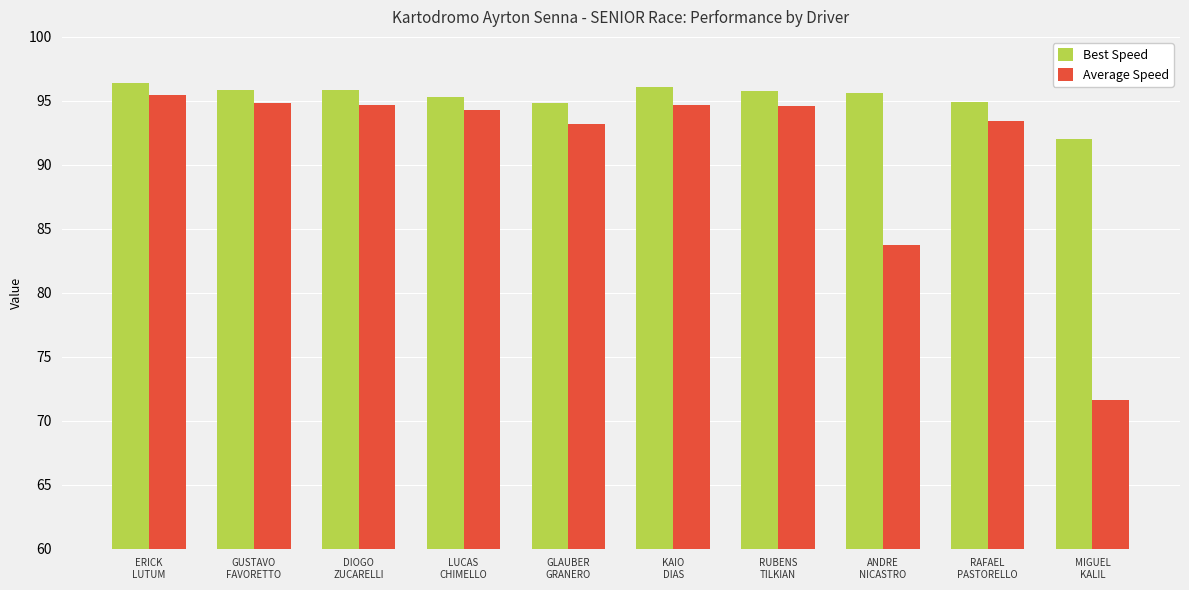

What is the minimum value for Best Speed?

92.0